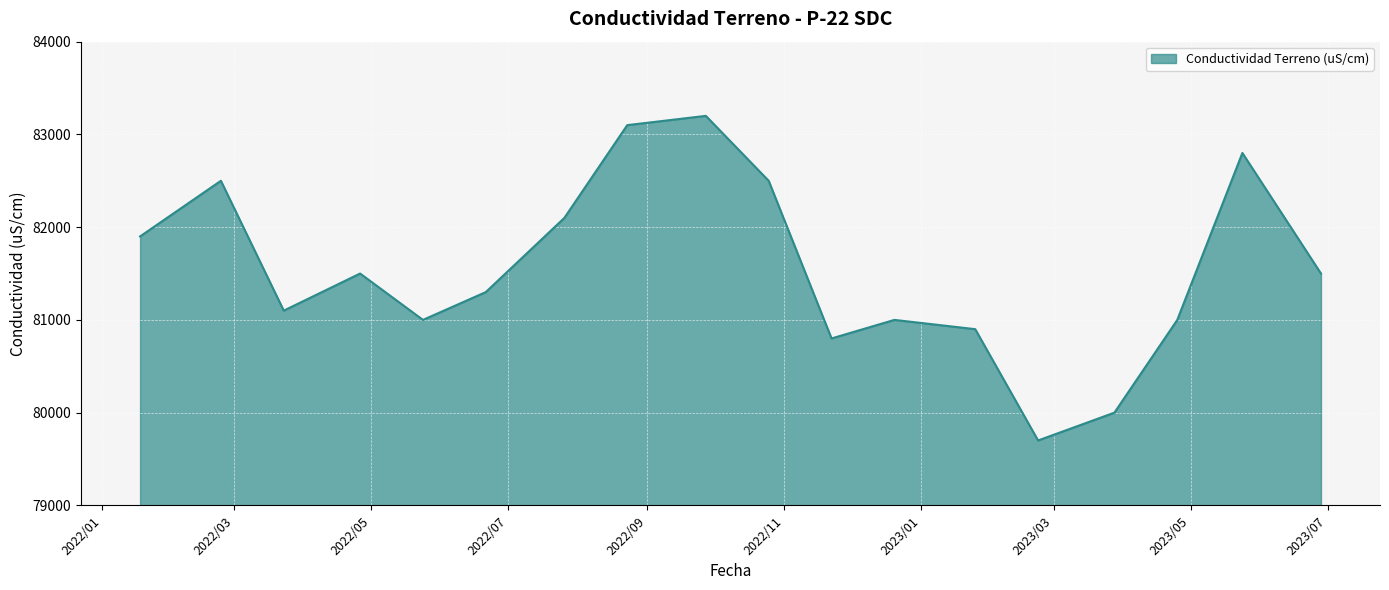

How many lines are shown in the chart?

1